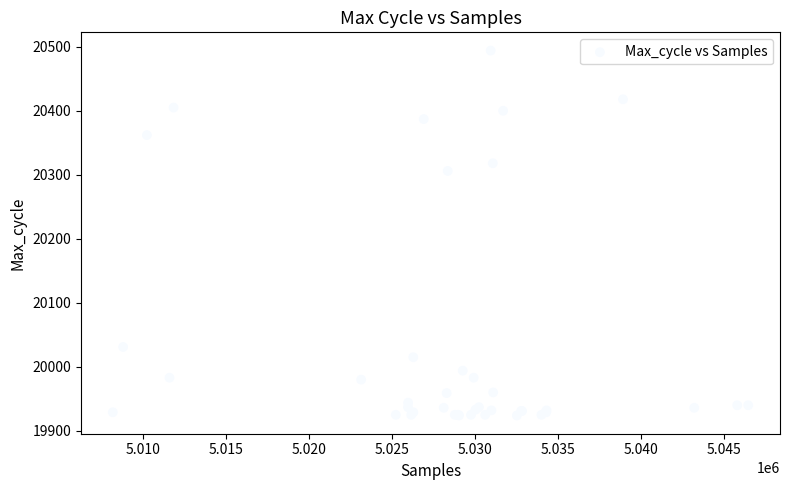

What Y value in the scatter plot is closest to 20209?

20306